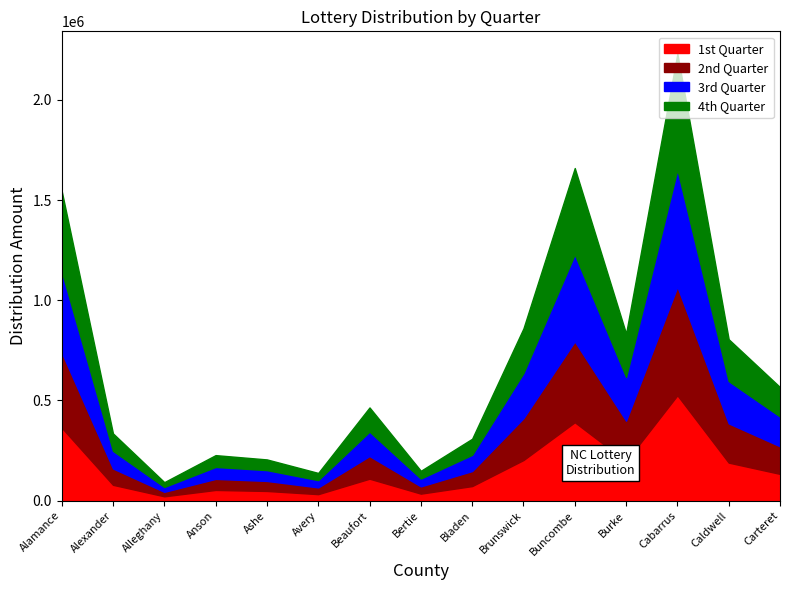

At which category does the chart reach its minimum across all series?

Alleghany